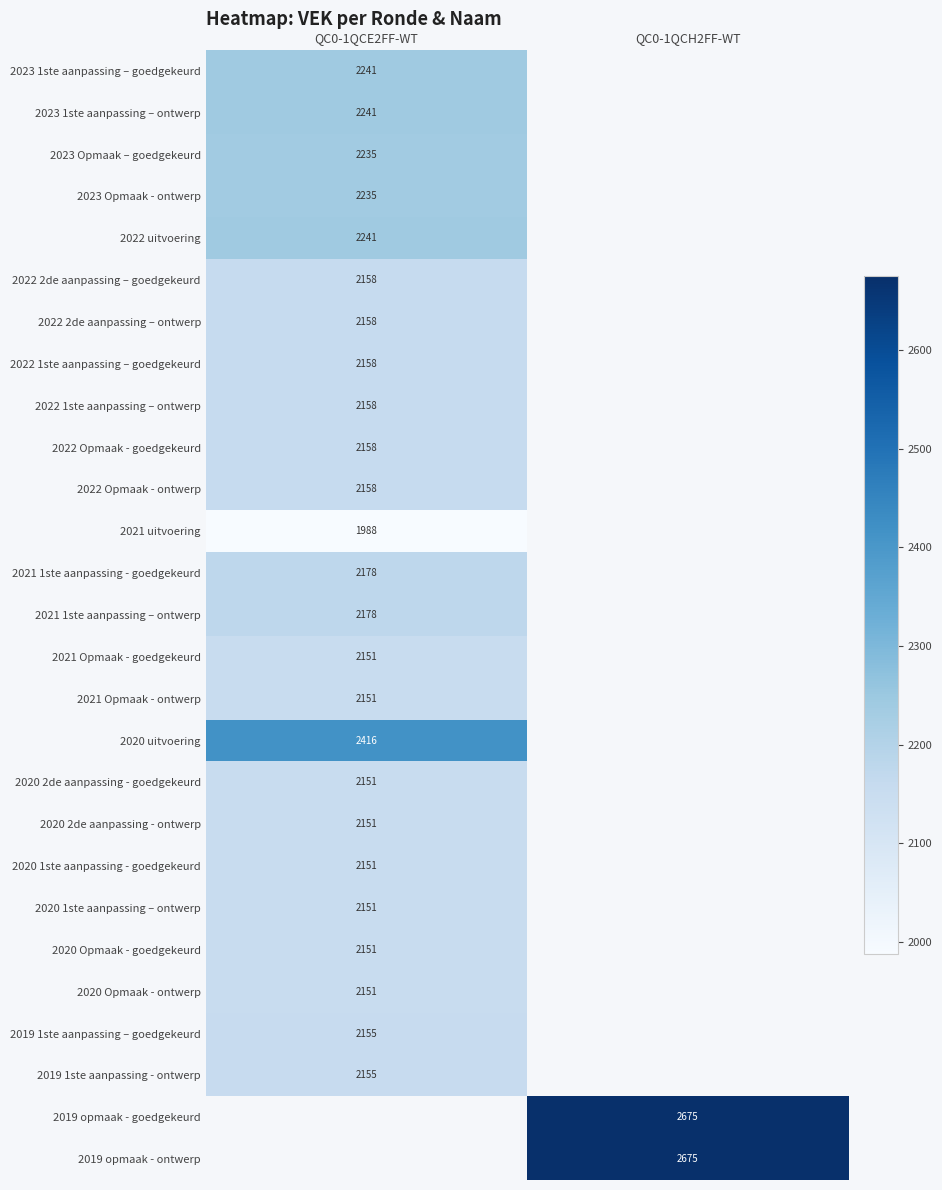

True or false: 2022 1ste aanpassing – goedgekeurd has a value of 1347 at QC0-1QCE2FF-WT.

False